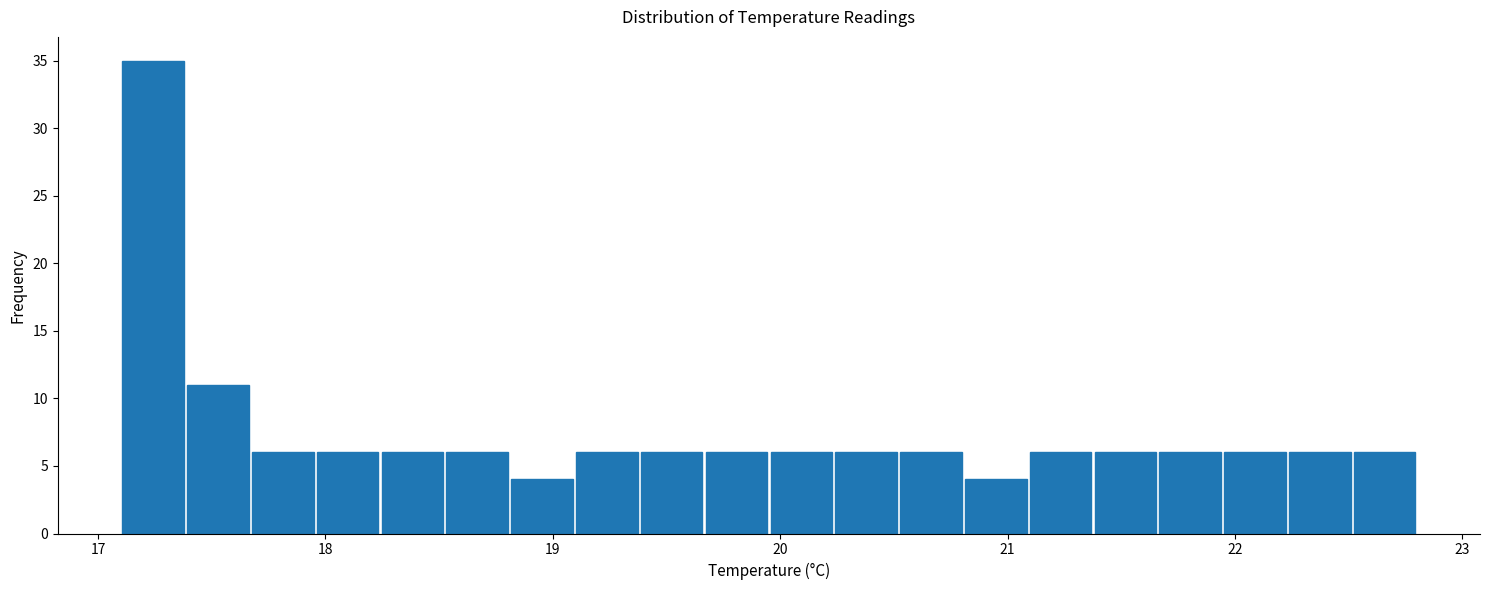

Read against the x-axis, roughly where is the centre of the tallest bar?

17.2